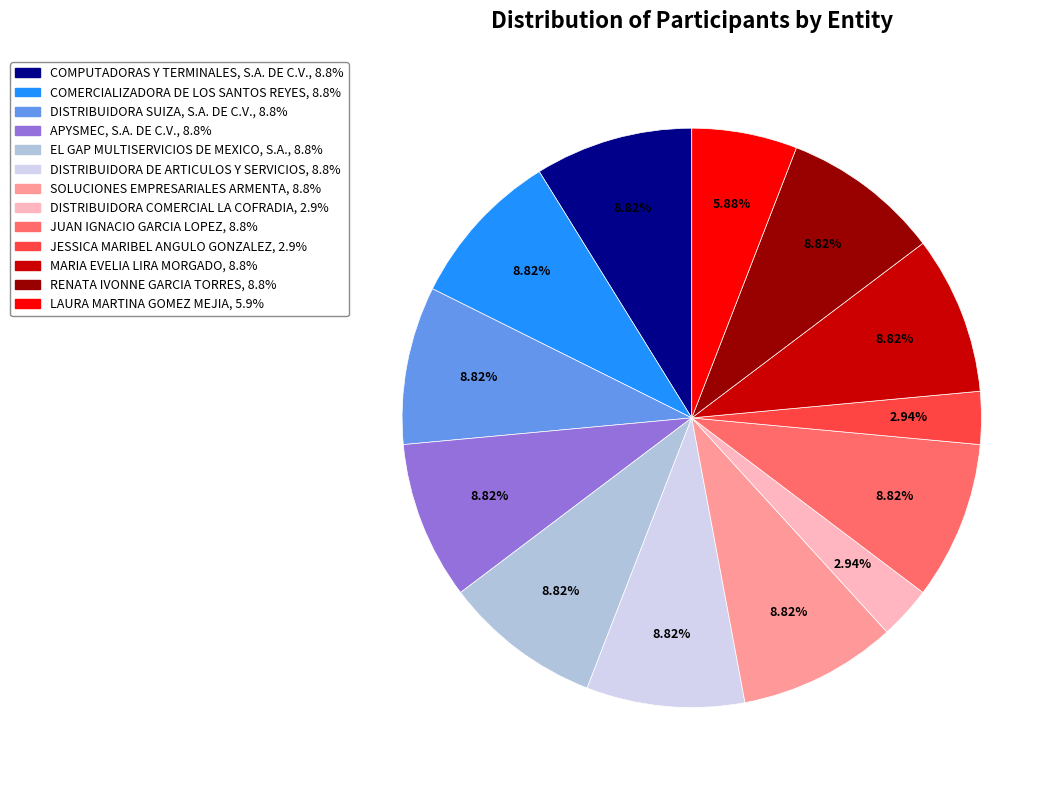

How many segments does this pie chart have?

13